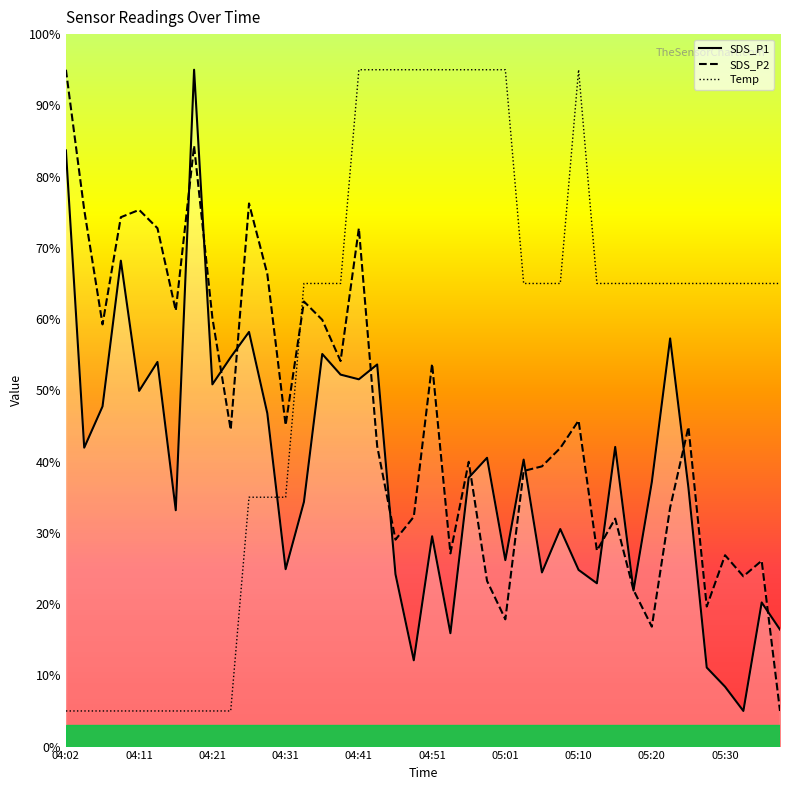

Reading right to left, list all the values displayed in this chart.

SDS_P1: 05:37=16.4	05:35=20.2	05:32=5.0	05:30=8.4	05:28=11.1	05:25=36.3	05:23=57.3	05:20=37.1	05:18=21.9	05:15=42.1	05:13=22.9	05:10=24.8	05:08=30.5	05:05=24.4	05:03=40.3	05:01=26.2	04:58=40.5	04:56=37.7	04:53=15.9	04:51=29.5	04:48=12.1	04:46=24.2	04:43=53.6	04:41=51.5	04:38=52.2	04:36=55.1	04:33=34.3	04:31=24.9	04:29=46.8	04:26=58.2	04:24=54.6	04:21=50.8	04:19=95.0	04:16=33.2	04:14=54.0	04:11=49.9	04:09=68.2	04:06=47.7	04:04=42.0	04:02=83.7
SDS_P2: 05:37=5.0	05:35=26.1	05:32=23.9	05:30=26.9	05:28=19.7	05:25=44.9	05:23=33.5	05:20=16.8	05:18=22.0	05:15=32.0	05:13=27.5	05:10=45.8	05:08=41.9	05:05=39.3	05:03=38.7	05:01=17.9	04:58=23.3	04:56=40.0	04:53=27.1	04:51=53.7	04:48=32.3	04:46=29.0	04:43=42.2	04:41=72.8	04:38=54.1	04:36=59.9	04:33=62.5	04:31=45.1	04:29=66.3	04:26=76.2	04:24=44.5	04:21=60.2	04:19=84.3	04:16=61.2	04:14=72.8	04:11=75.3	04:09=74.3	04:06=59.3	04:04=75.3	04:02=95.0
Temp: 05:37=65.0	05:35=65.0	05:32=65.0	05:30=65.0	05:28=65.0	05:25=65.0	05:23=65.0	05:20=65.0	05:18=65.0	05:15=65.0	05:13=65.0	05:10=95.0	05:08=65.0	05:05=65.0	05:03=65.0	05:01=95.0	04:58=95.0	04:56=95.0	04:53=95.0	04:51=95.0	04:48=95.0	04:46=95.0	04:43=95.0	04:41=95.0	04:38=65.0	04:36=65.0	04:33=65.0	04:31=35.0	04:29=35.0	04:26=35.0	04:24=5.0	04:21=5.0	04:19=5.0	04:16=5.0	04:14=5.0	04:11=5.0	04:09=5.0	04:06=5.0	04:04=5.0	04:02=5.0